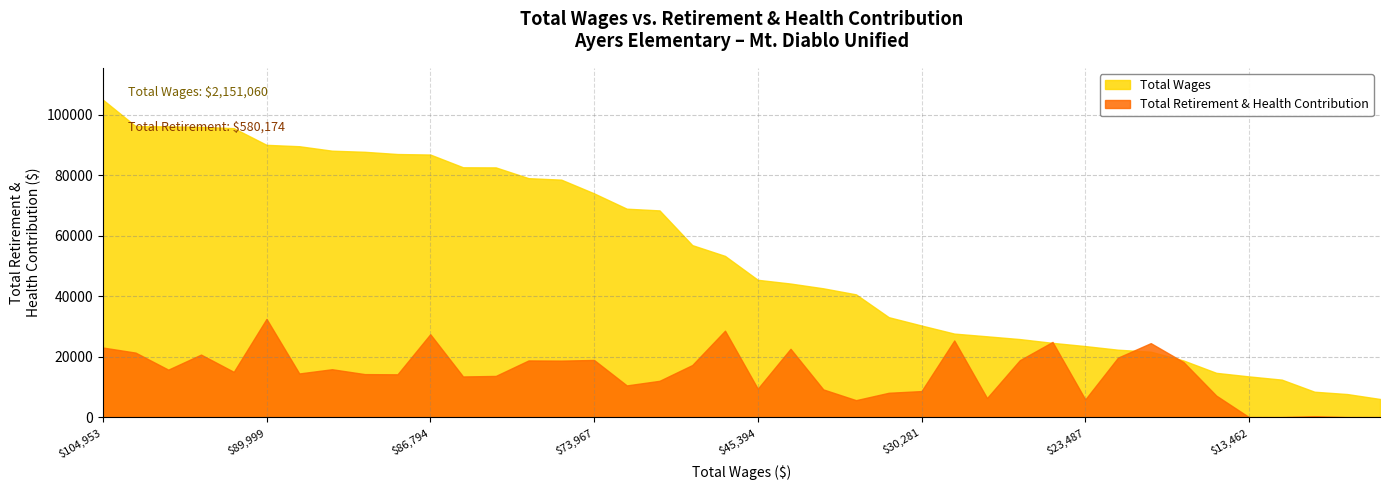

What is the difference between the Total Retirement & Health Contribution values at 24 and 34?

930